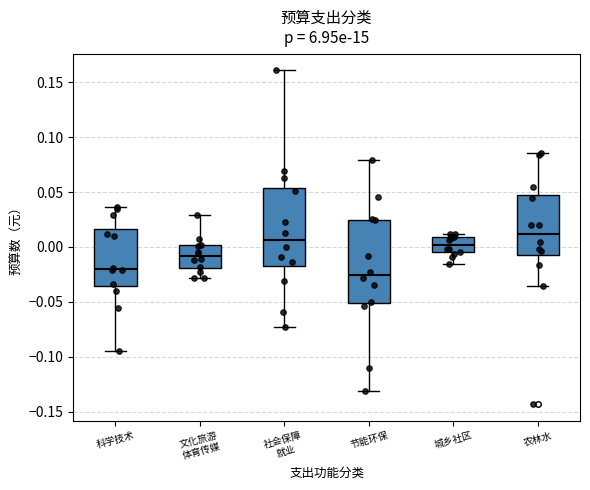

Which box has the highest median line?

农林水